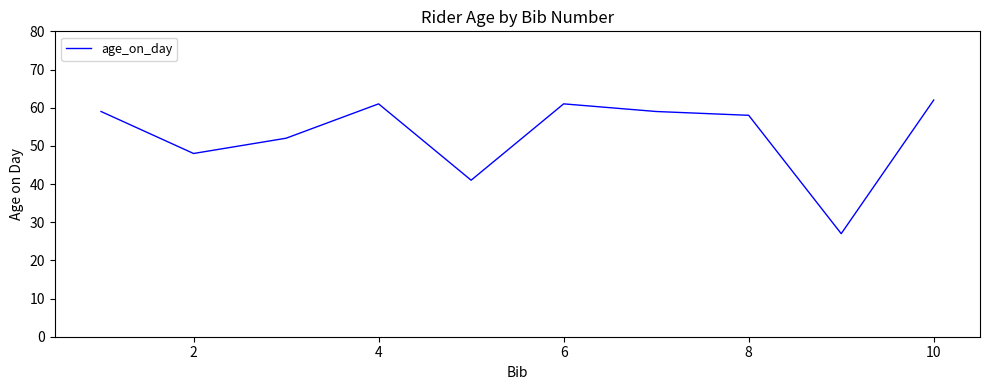

What is the maximum value shown in the chart?

62